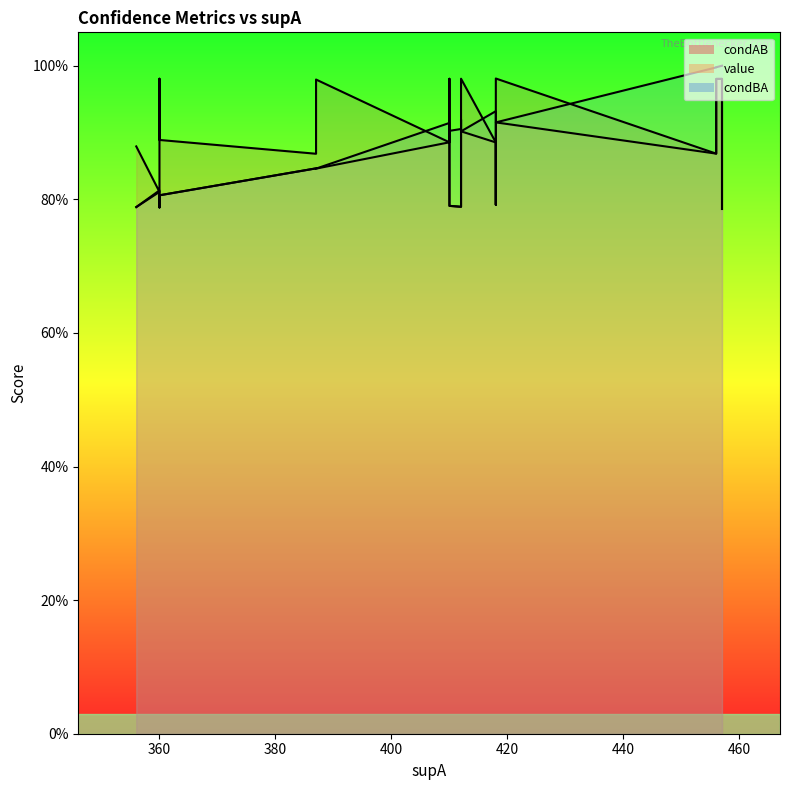

Which category has the highest value in the condAB series?

418